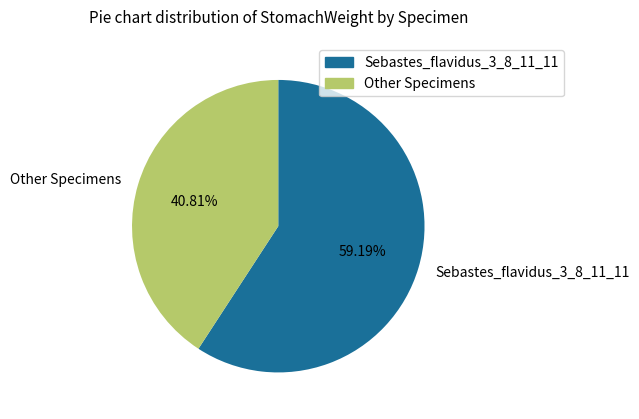

Which category accounts for the majority?

Sebastes_flavidus_3_8_11_11